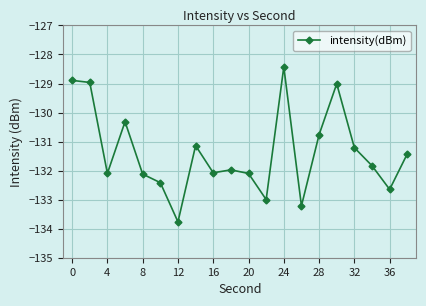

What is the minimum value shown in the chart?

-133.8